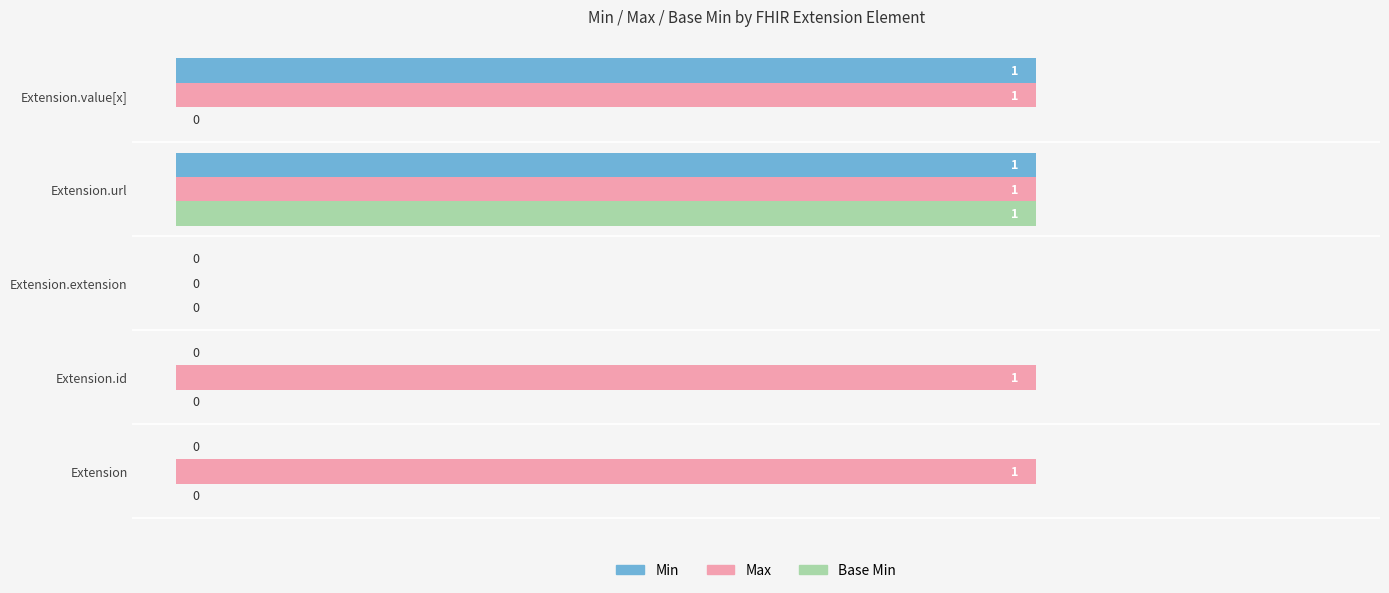

What is the greatest value displayed?

1